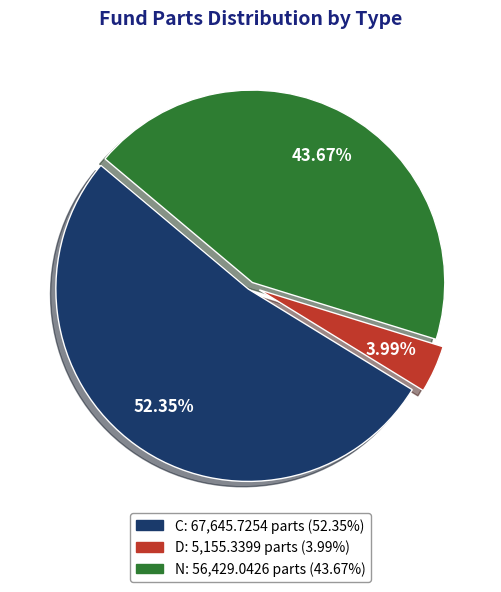

To the nearest percent, what is the combined percentage of D and N?

48%